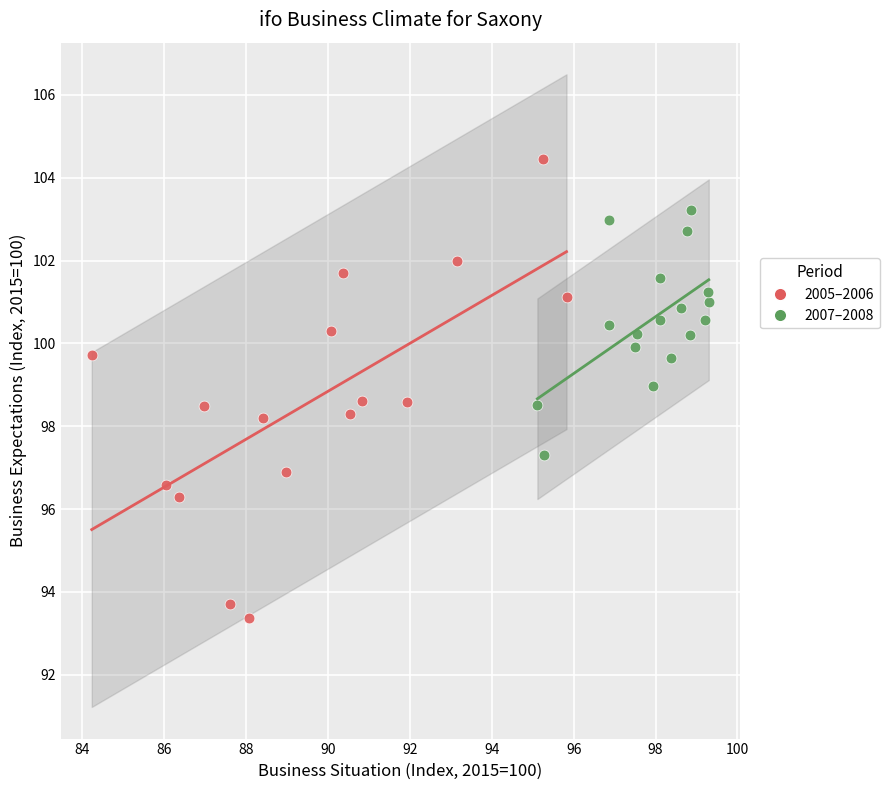

What are all the series names shown in the legend?

2005–2006, 2007–2008